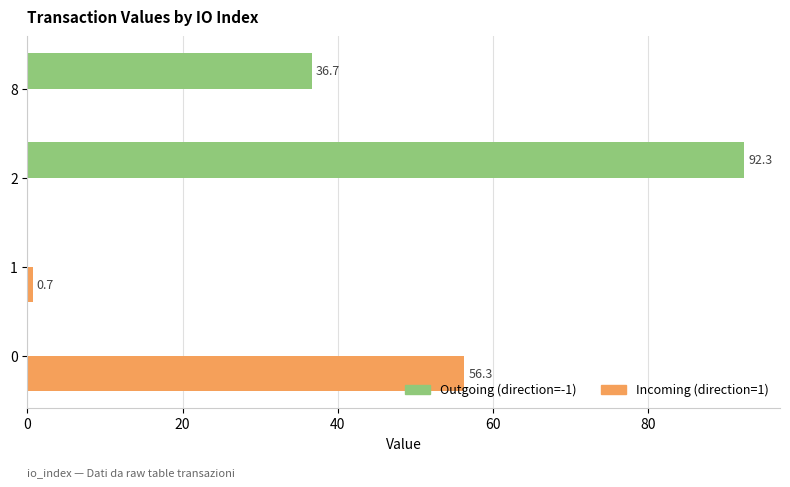

Which series has the largest total across all categories?

Outgoing (direction=-1)